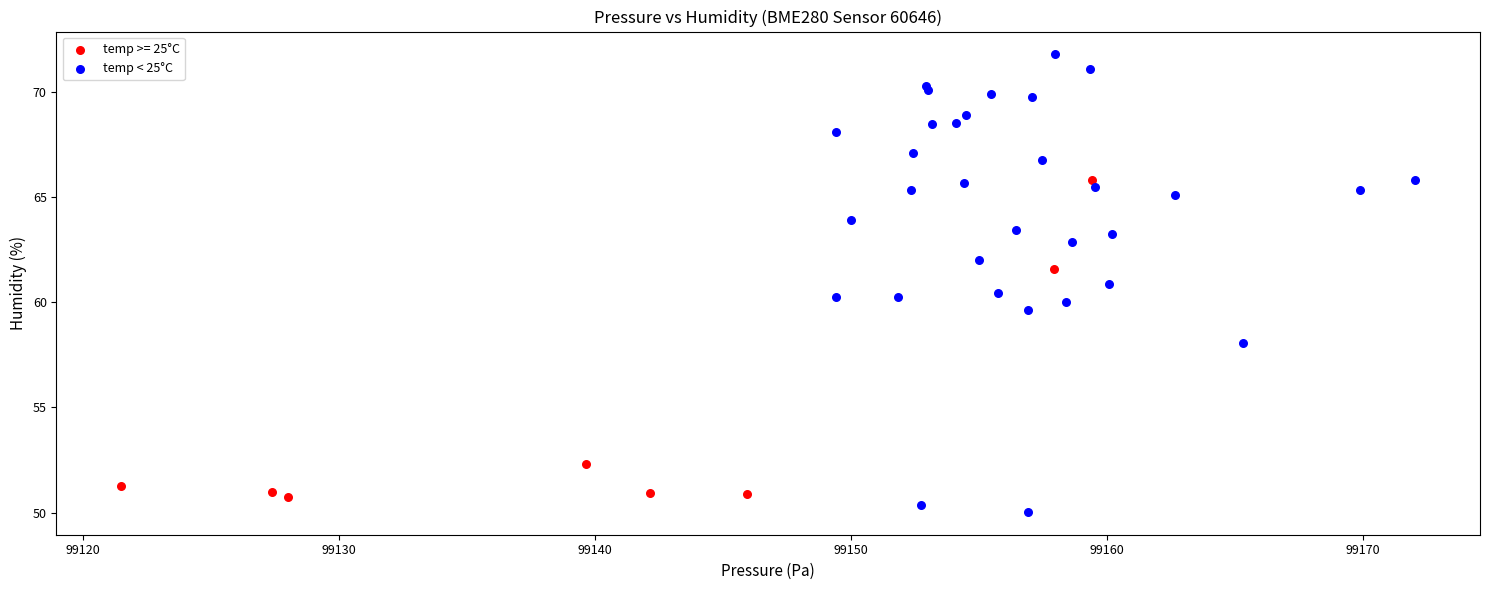

Which series has the widest spread of Y values?

temp < 25°C